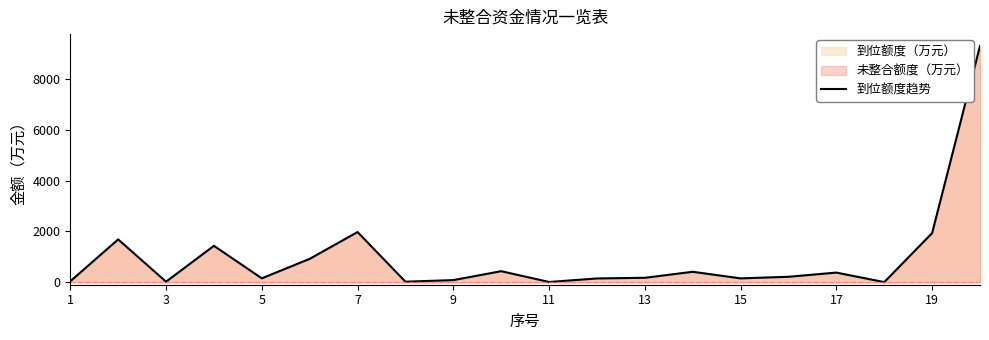

What is the difference between the maximum and minimum values?

9305.0